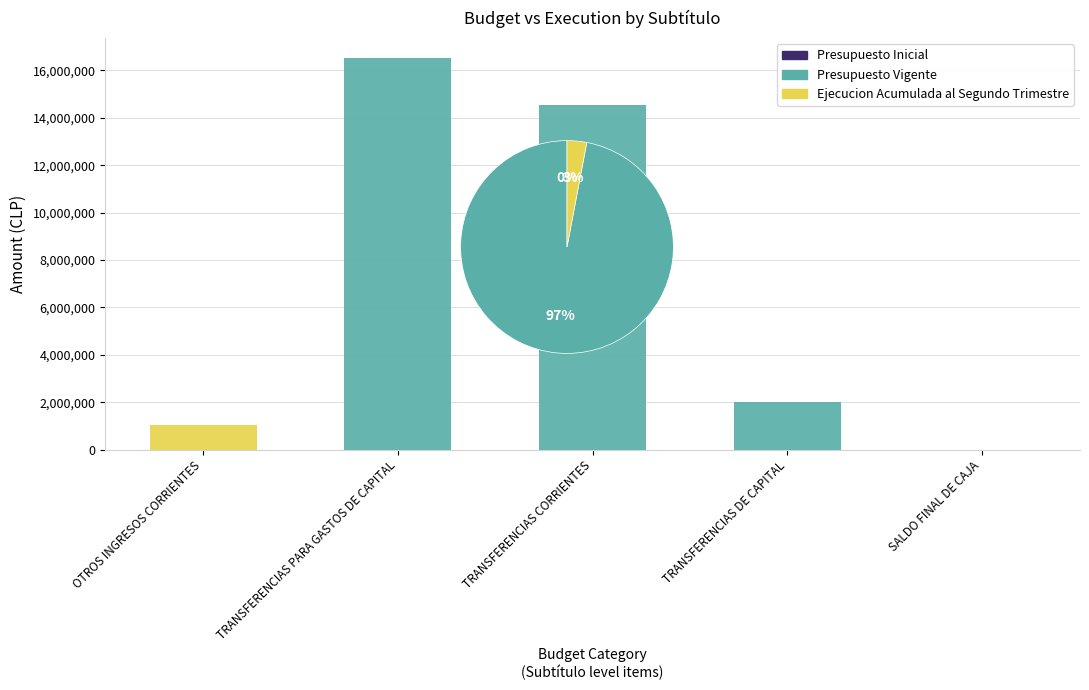

List the series in order of their peak value, lowest first.

Presupuesto Inicial, Ejecucion Acumulada al Segundo Trimestre, Presupuesto Vigente